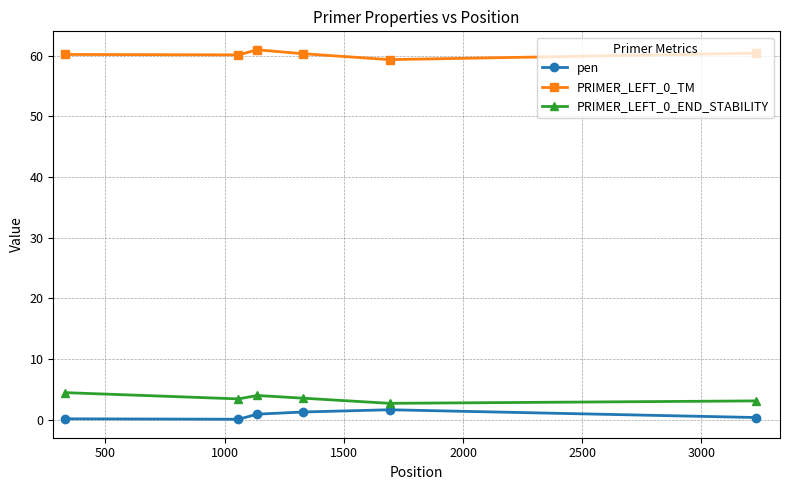

At how many categories does at least one series exceed 43?

6